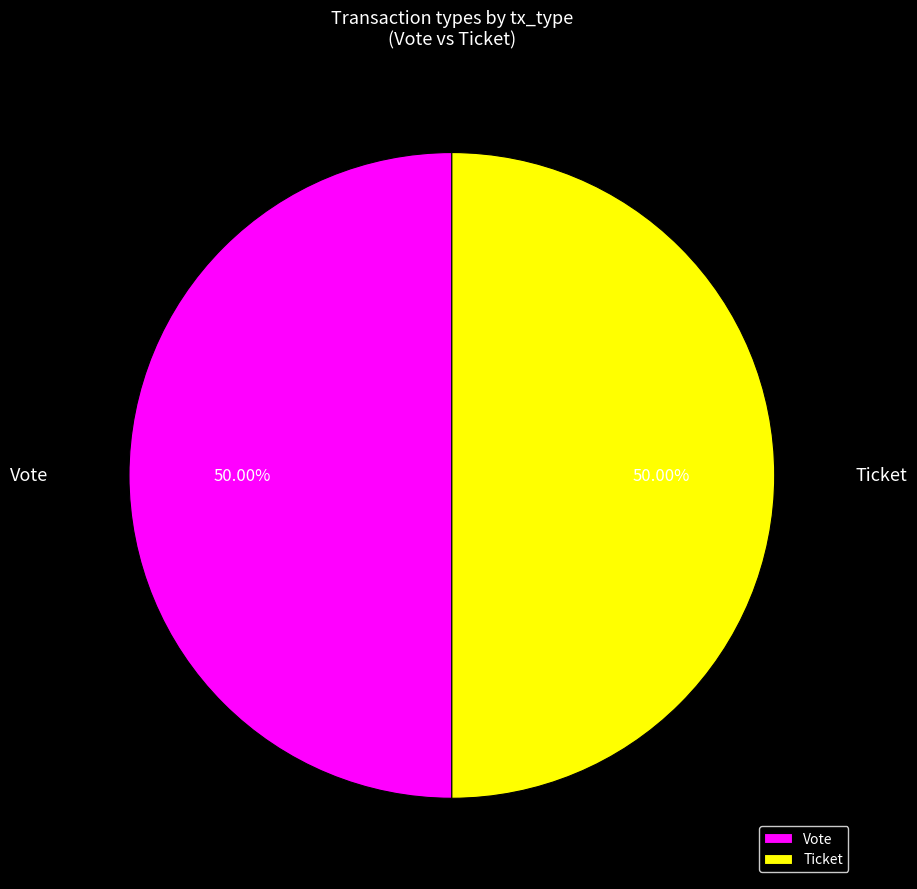

Approximately how many times larger is the value at Ticket compared to Vote?

1.0